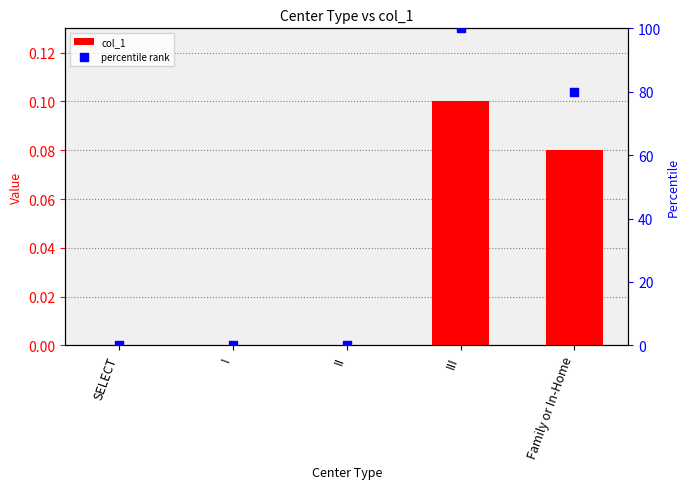

At how many categories does at least one series exceed 74?

2